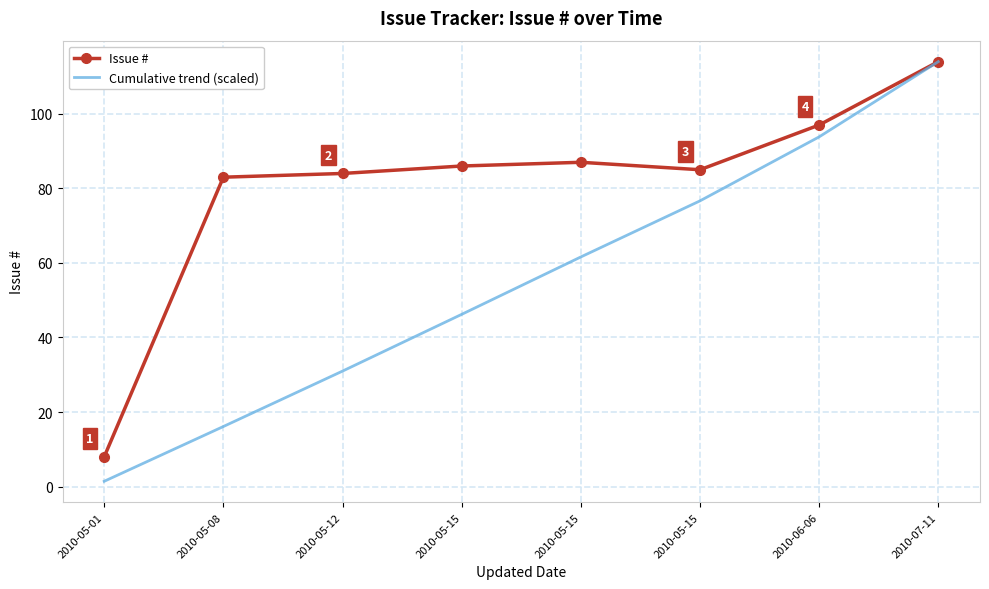

What is the label of the 2nd point from the right?

2010-06-06